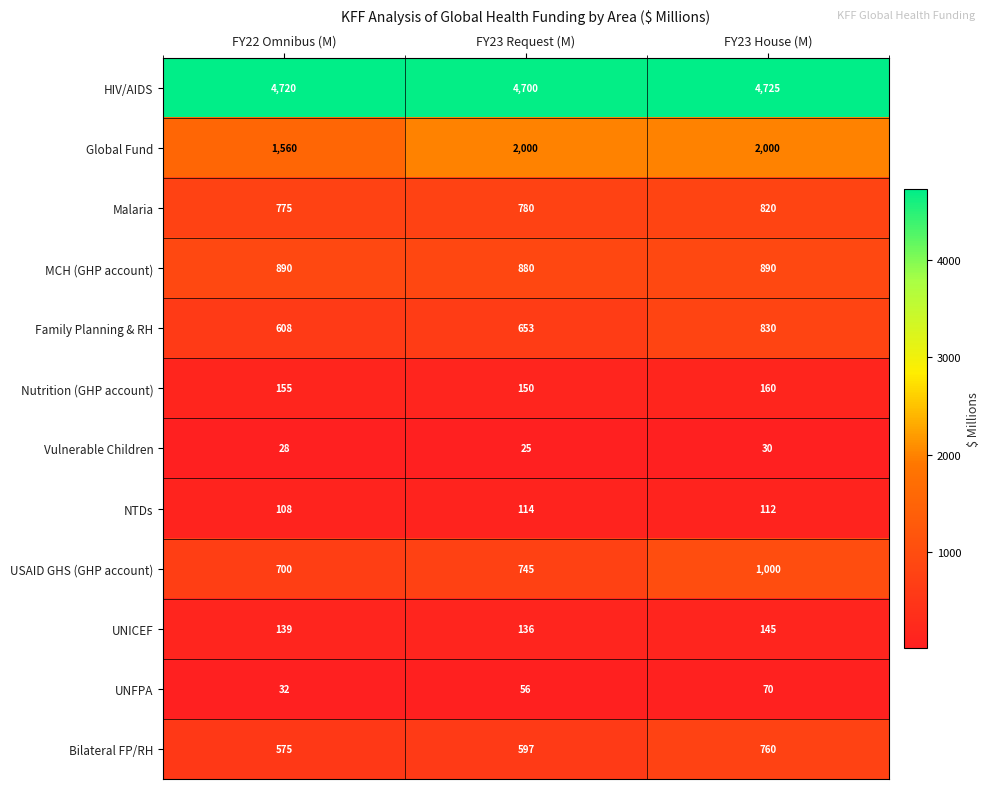

What is the spread (max minus min) of values at FY23 Request (M)?

4675